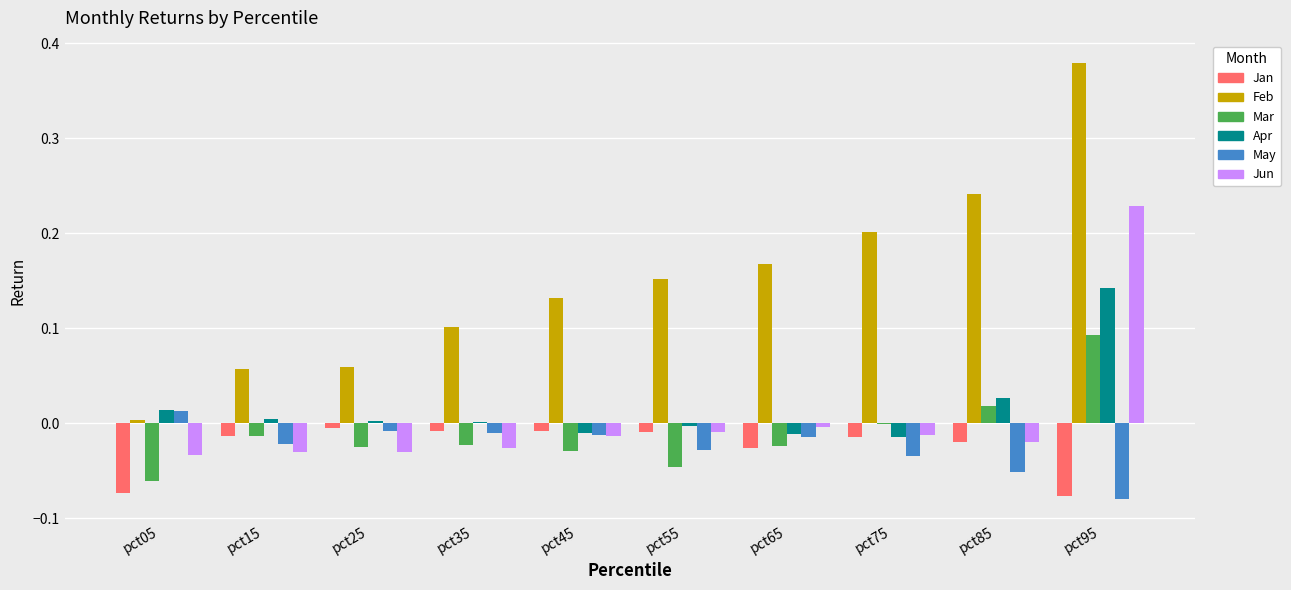

True or false: Jun has a value of -0.0 at pct35.

True